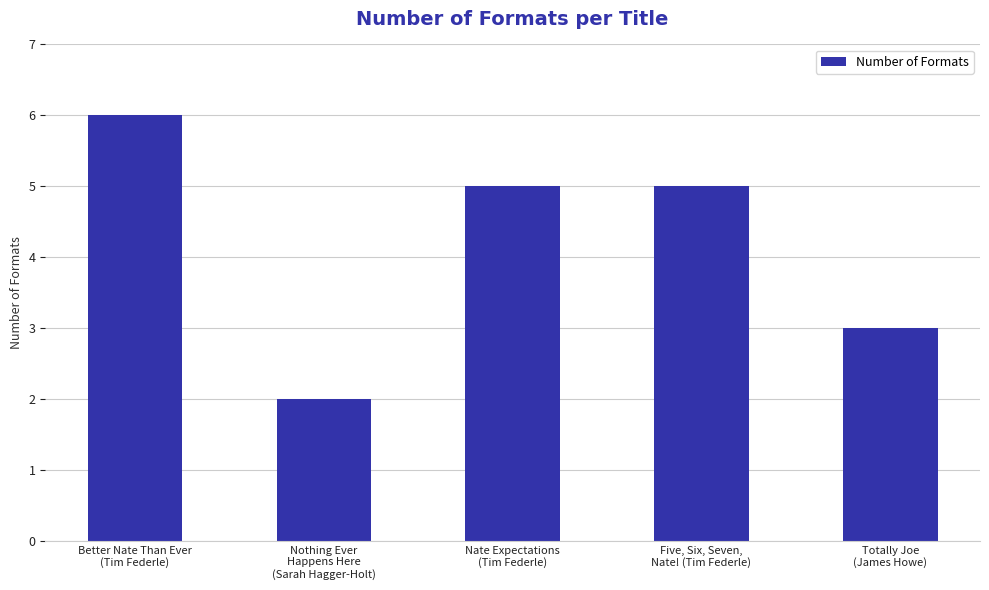

Reading left to right, list all the values displayed in this chart.

6	2	5	5	3